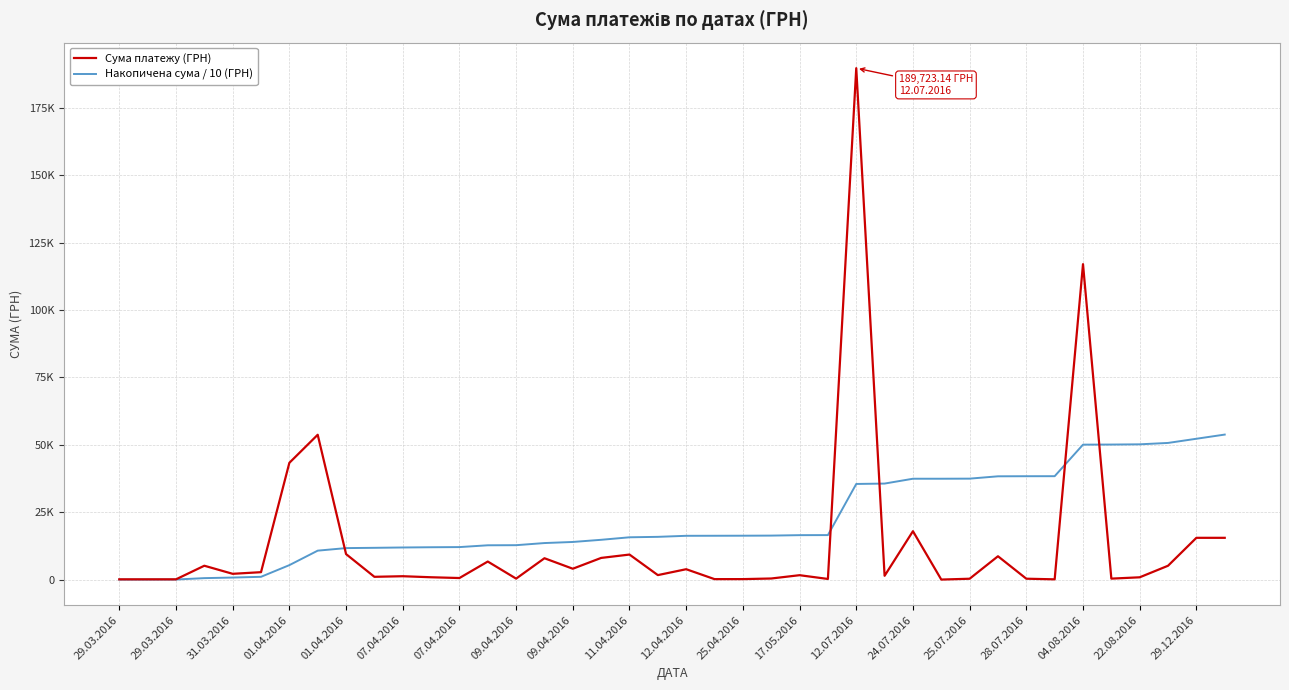

List the series in order of their overall mean, highest first.

Накопичена сума / 10 (ГРН), Сума платежу (ГРН)